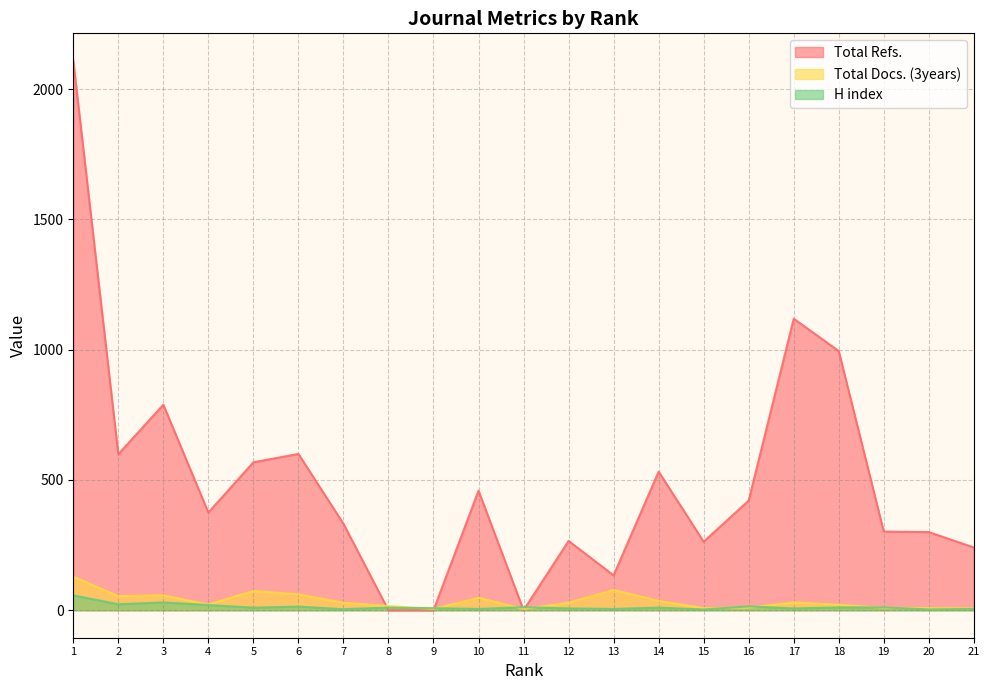

Rank the series at 2 from lowest to highest value.

H index, Total Docs. (3years), Total Refs.